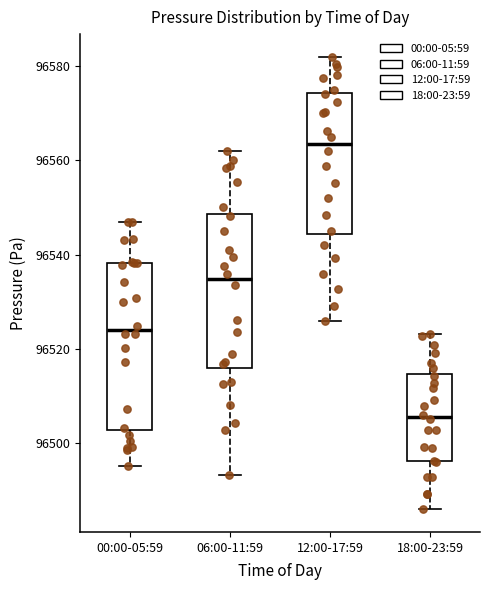

Which box has the highest median line?

12:00-17:59